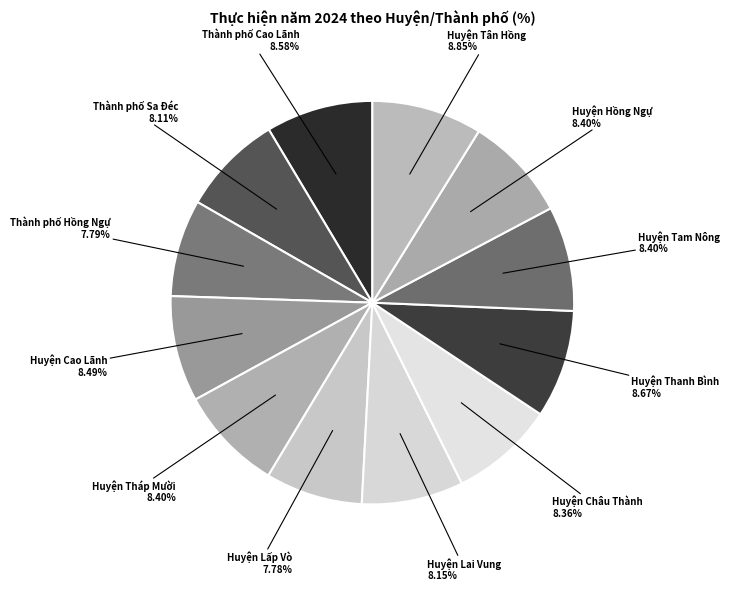

To the nearest percent, what is the average slice percentage?

8%